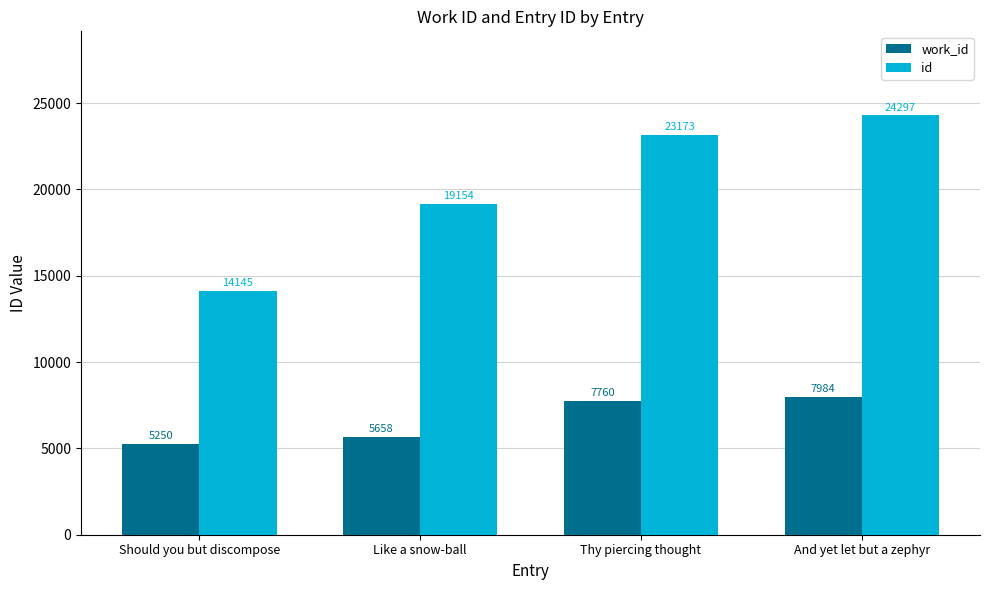

The value of id at Thy piercing thought is 23173. True or false?

True